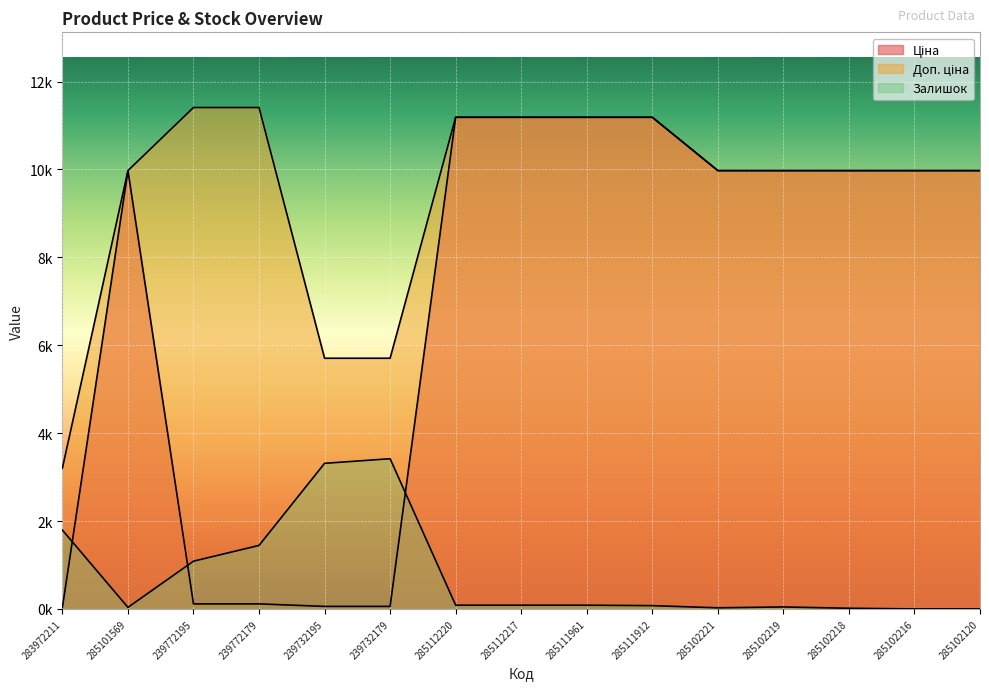

Is the value of Доп. ціна at 239772179 greater than the value of Ціна at 285111961?

Yes